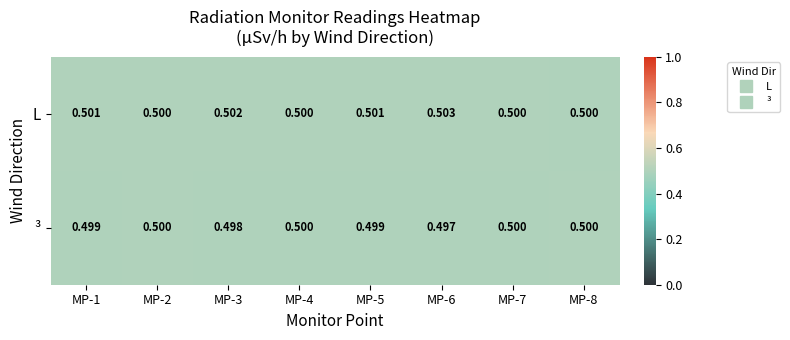

Is the value of L at MP-3 greater than the value of ³ at MP-2?

Yes